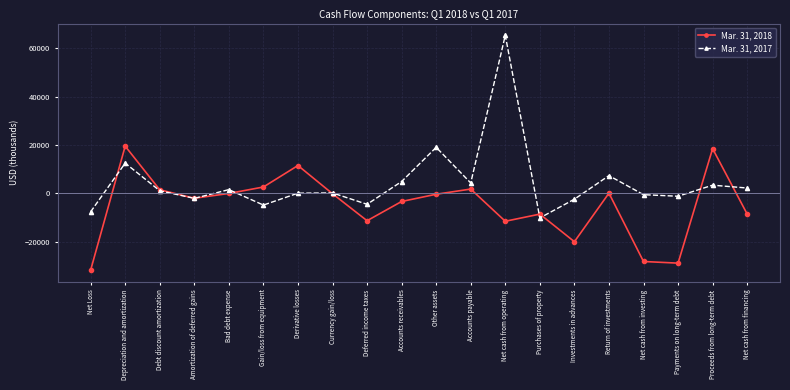

Which series ends up on top after the final intersection of Mar. 31, 2017 and Mar. 31, 2018?

Mar. 31, 2017